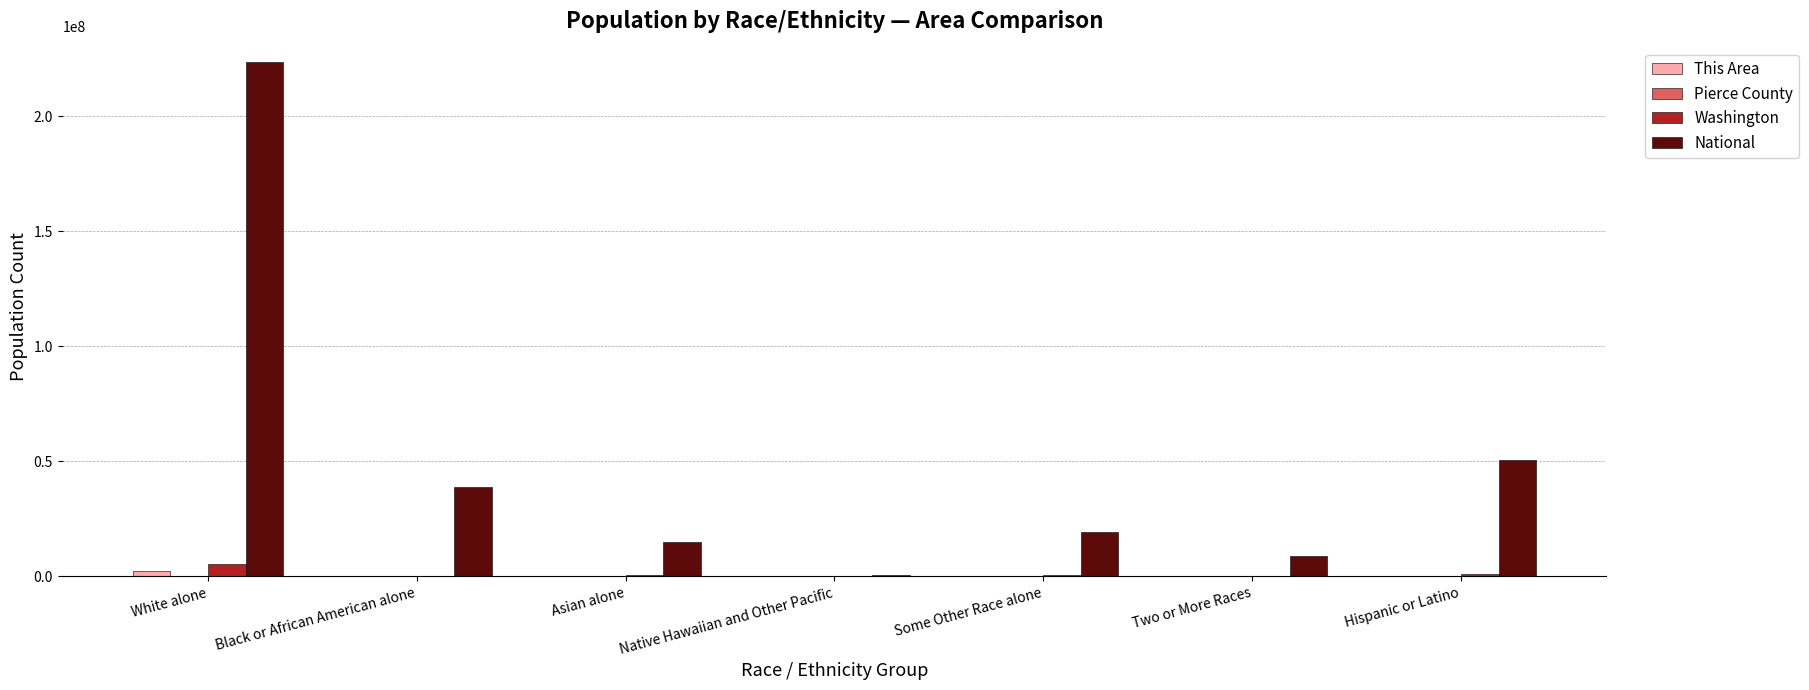

Between Two or More Races and Hispanic or Latino, which series saw the biggest shift?

National